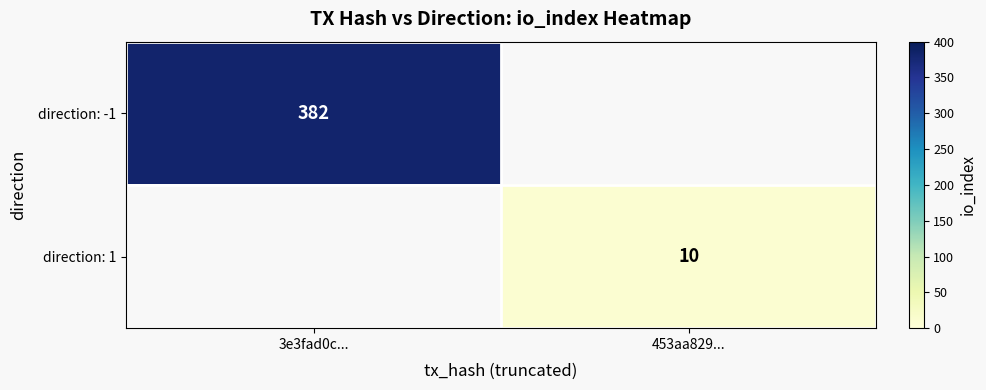

True or false: direction: -1 has a value of 382 at 3e3fad0c....

True